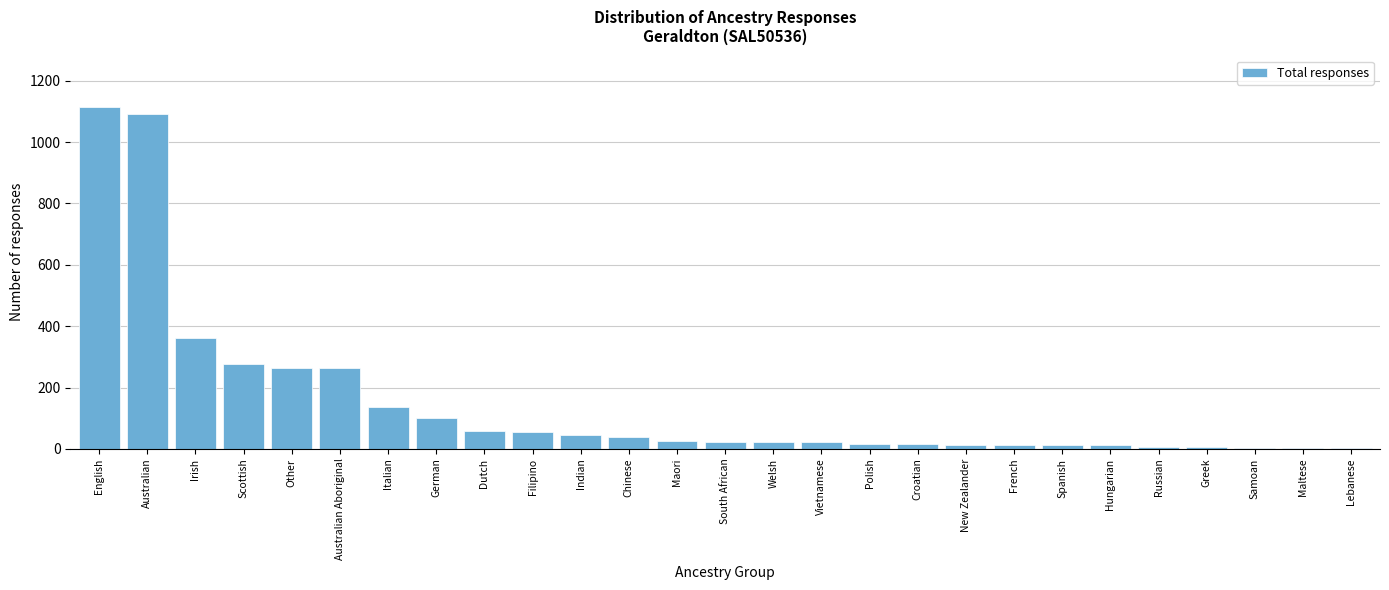

What is the greatest value displayed?

1115